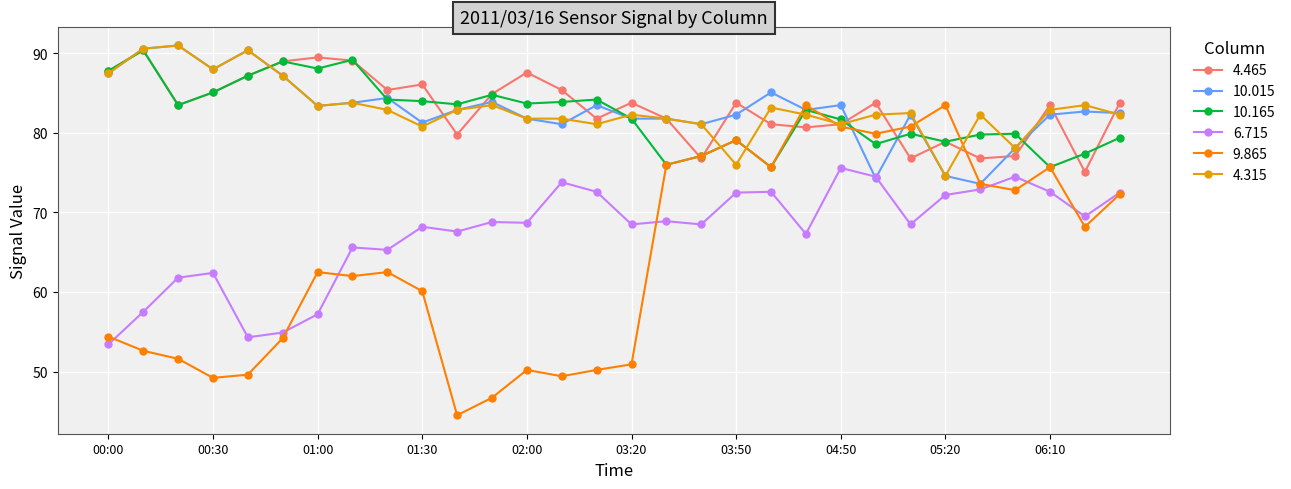

True or false: 4.465 and 6.715 intersect in this chart.

False